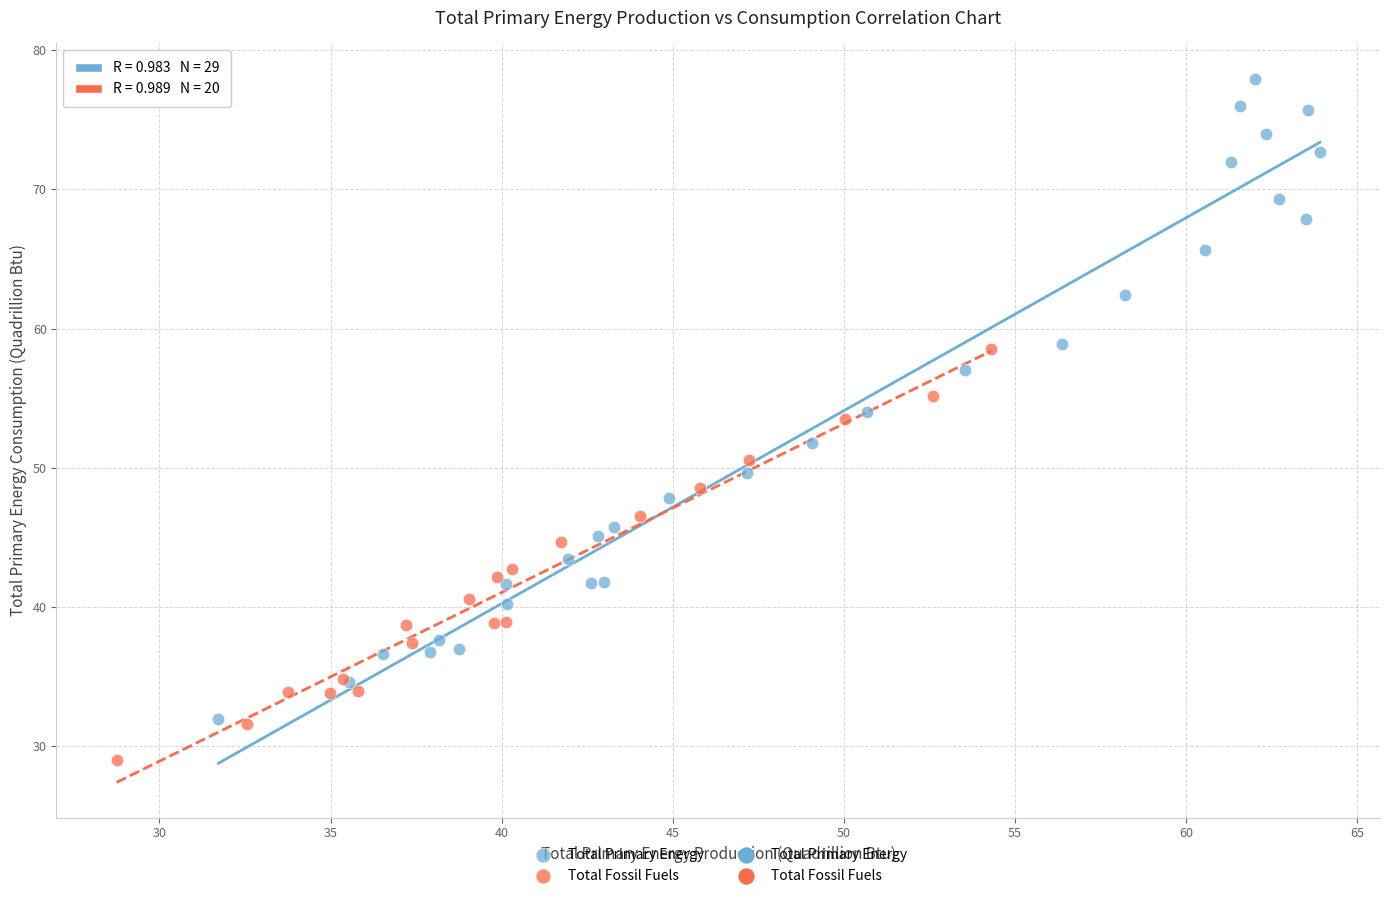

Which series has the largest Y range (max minus min)?

Total Primary Energy